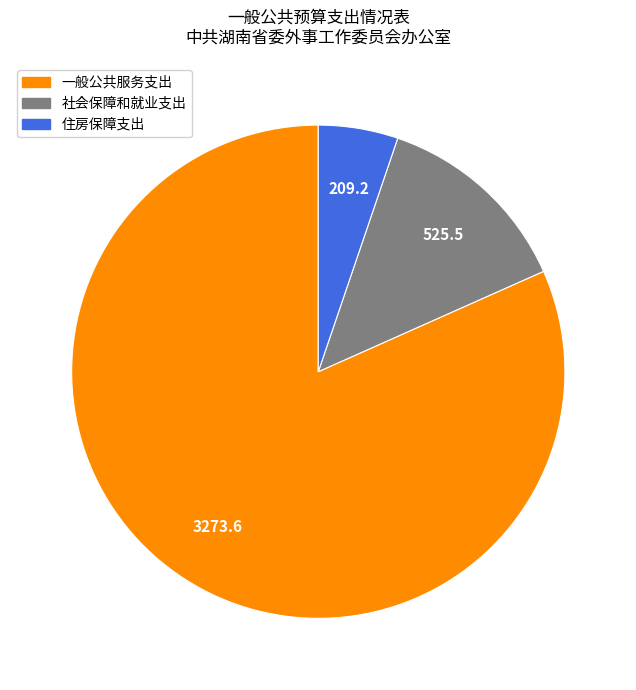

Does 一般公共服务支出 represent more than half of the total?

Yes